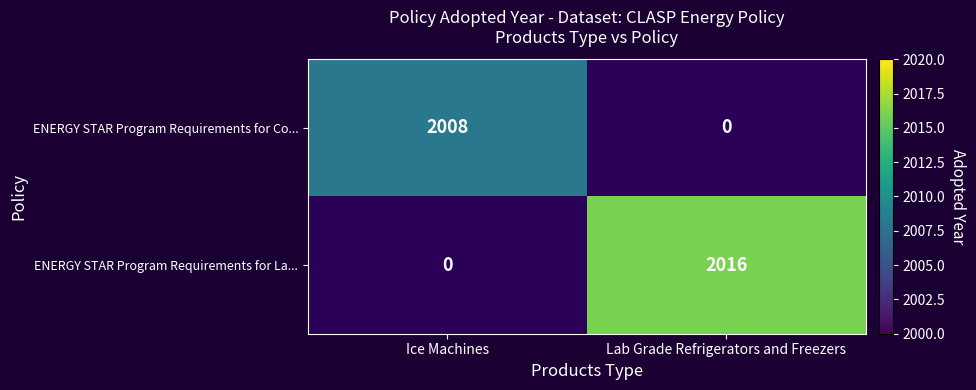

The ENERGY STAR Program Requirements for La... series shows 882 at Lab Grade Refrigerators and Freezers. True or false?

False